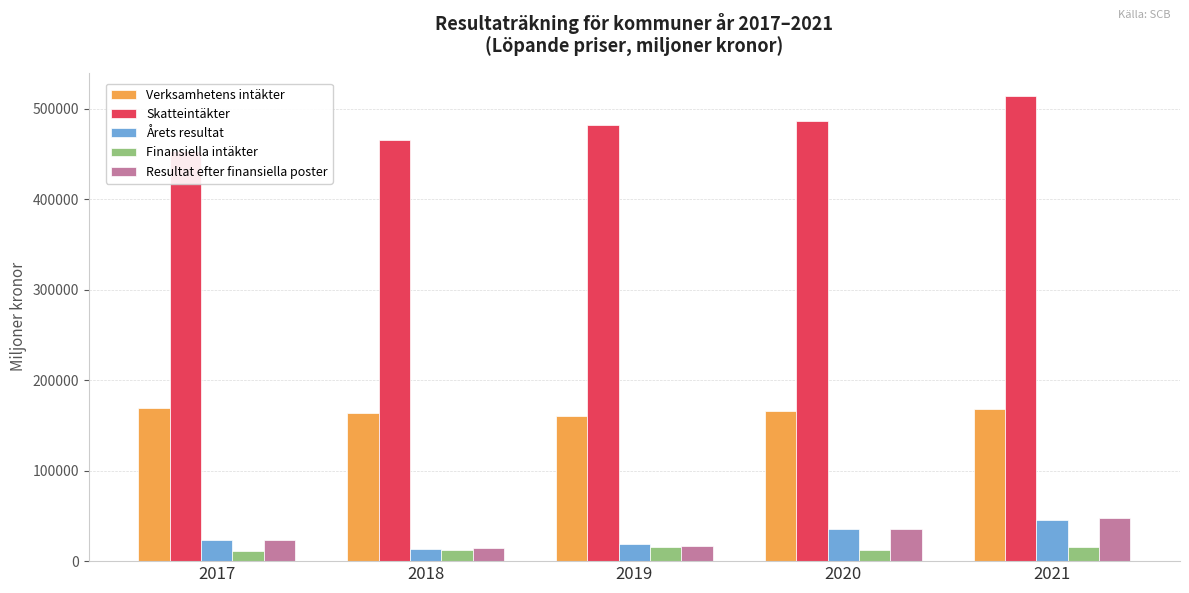

Rank the series by their maximum value, from highest to lowest.

Skatteintäkter, Verksamhetens intäkter, Resultat efter finansiella poster, Årets resultat, Finansiella intäkter